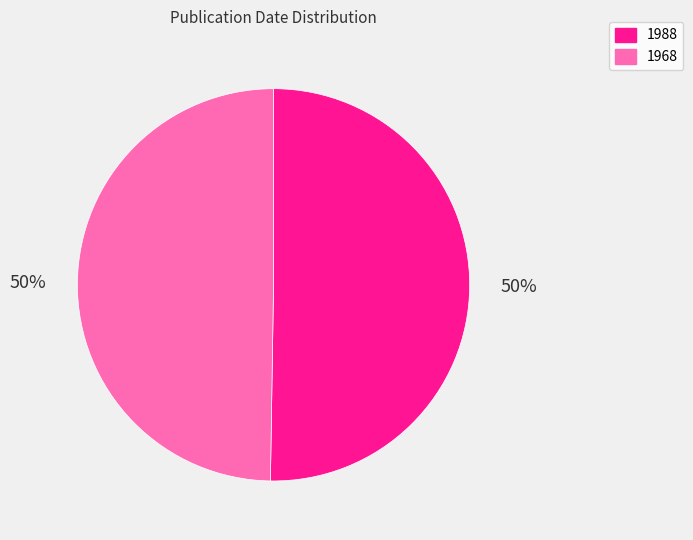

The 1968 slice represents 36% of the pie. True or false?

False